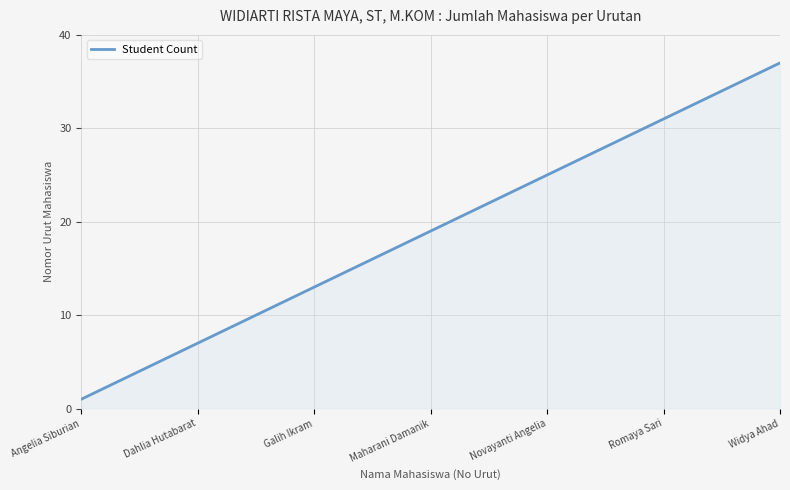

How many values are below 19?

18